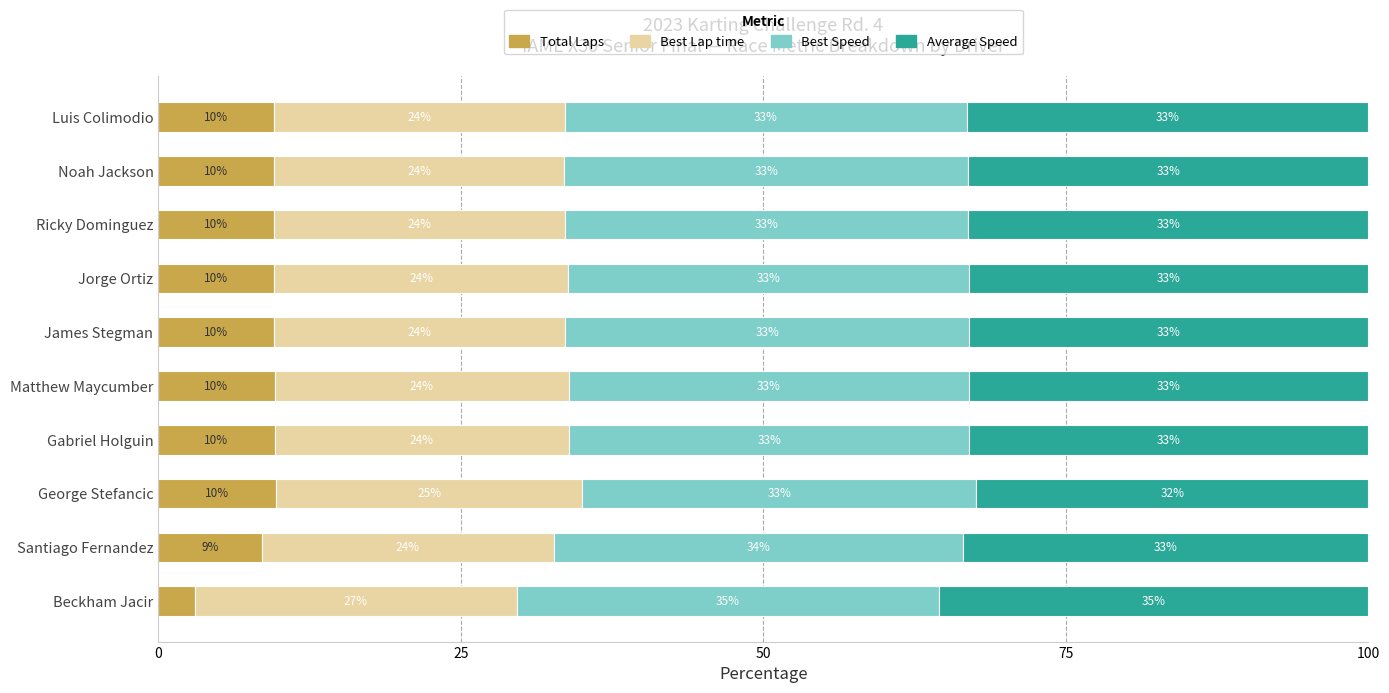

What is the average value of the Total Laps series?

8.8